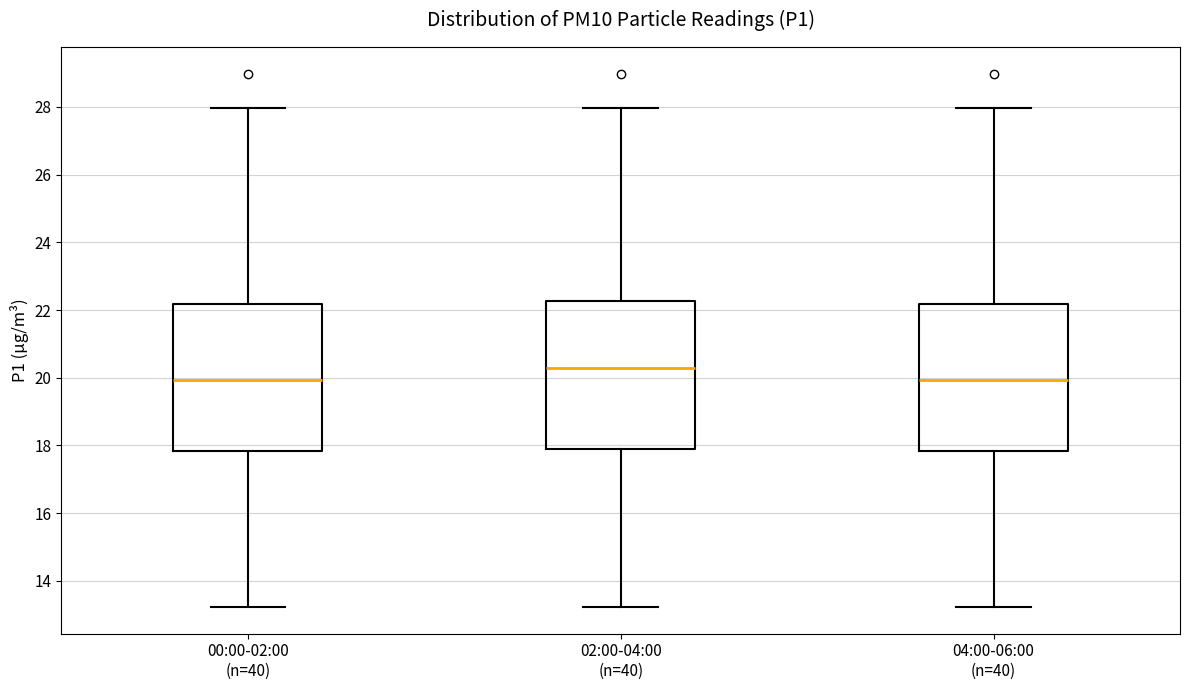

Reading left to right, transcribe this box plot: for each box, give where its median line is, the range the box spans, and where its two whiskers end, as read against the y-axis. The values are not printed on the chart, so give them approximately, as read against the axis.

00:00-02:00 (n=40): median 20.0, box 17.8 to 22.2, whiskers 13.2 to 28.0
02:00-04:00 (n=40): median 20.4, box 18.0 to 22.2, whiskers 13.2 to 28.0
04:00-06:00 (n=40): median 20.0, box 17.8 to 22.2, whiskers 13.2 to 28.0